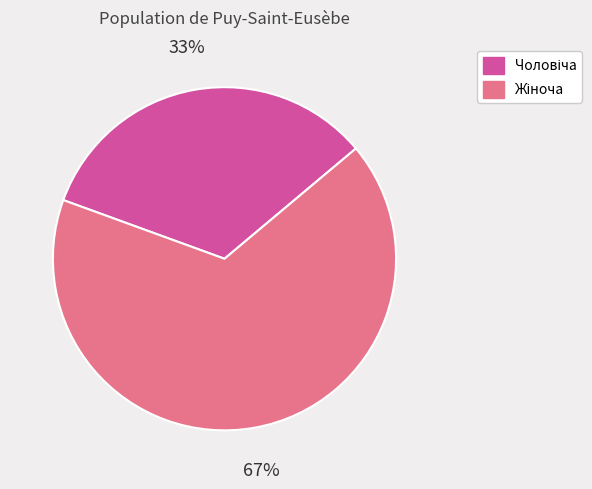

How many slices are in this pie chart?

2